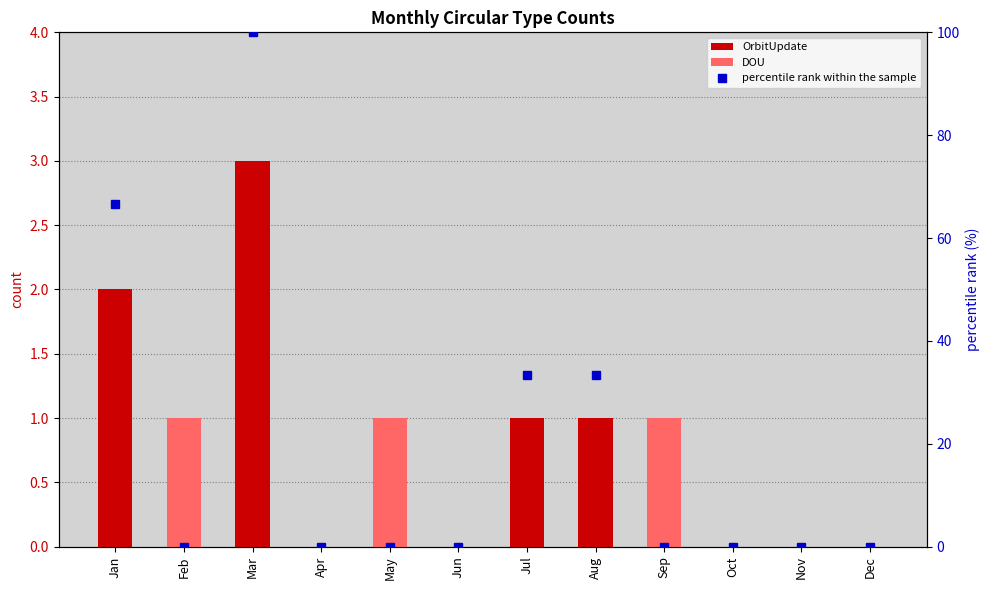

At how many categories does at least one series exceed 1?

4